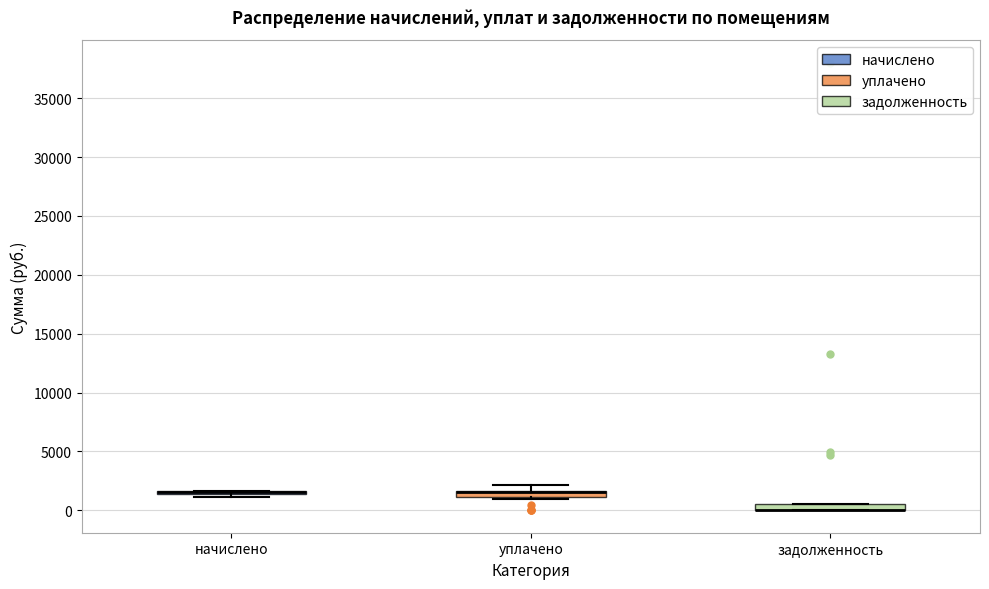

Where is the lower edge of the box for уплачено on the y-axis? The values are not printed on the chart, so give them approximately, as read against the axis.

1000